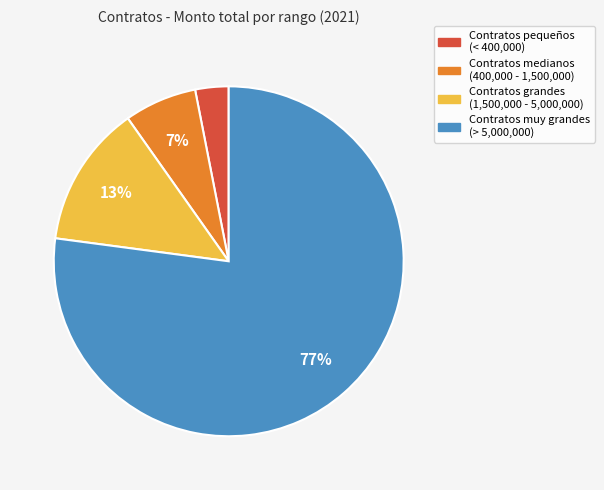

To the nearest percent, what is the average slice percentage?

25%